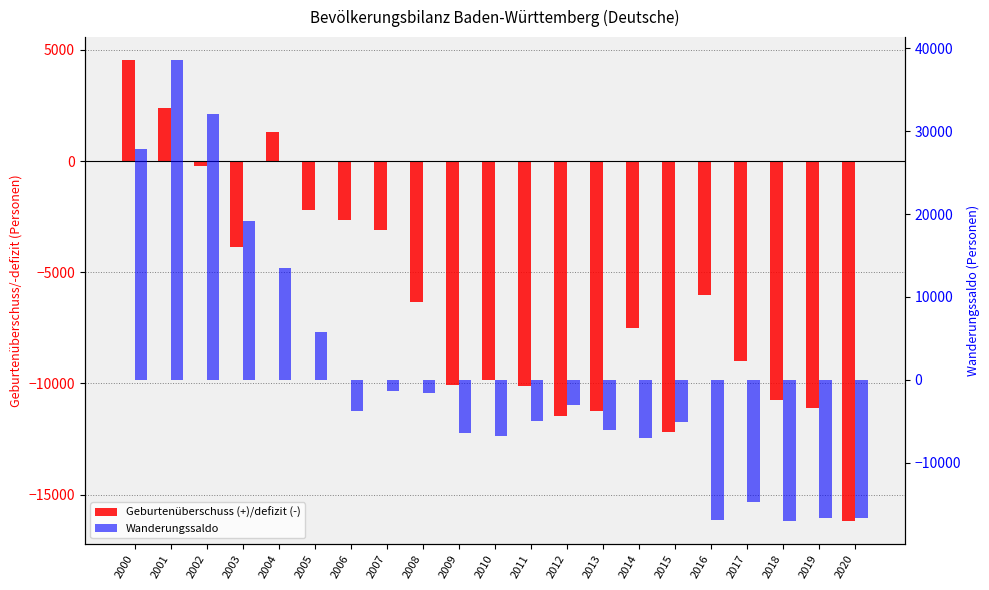

The Geburtenüberschuss (+)/defizit (-) series shows -6338 at 2008. True or false?

True